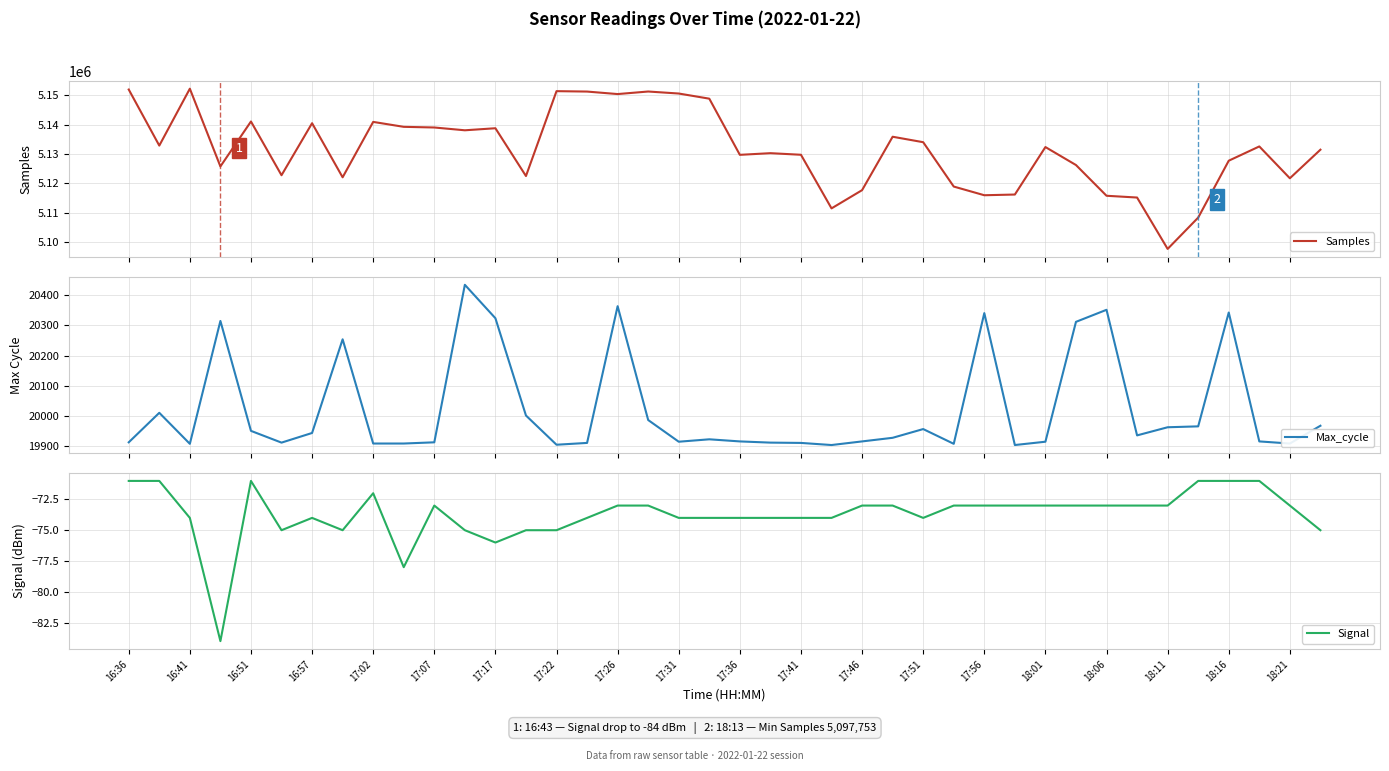

How many distinct data groups are displayed?

3